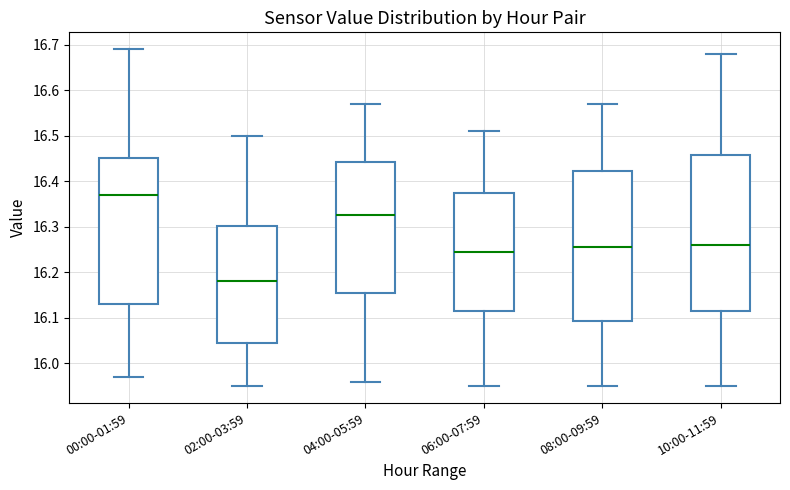

Where is the lower edge of the box for 04:00-05:59 on the y-axis? The values are not printed on the chart, so give them approximately, as read against the axis.

16.16